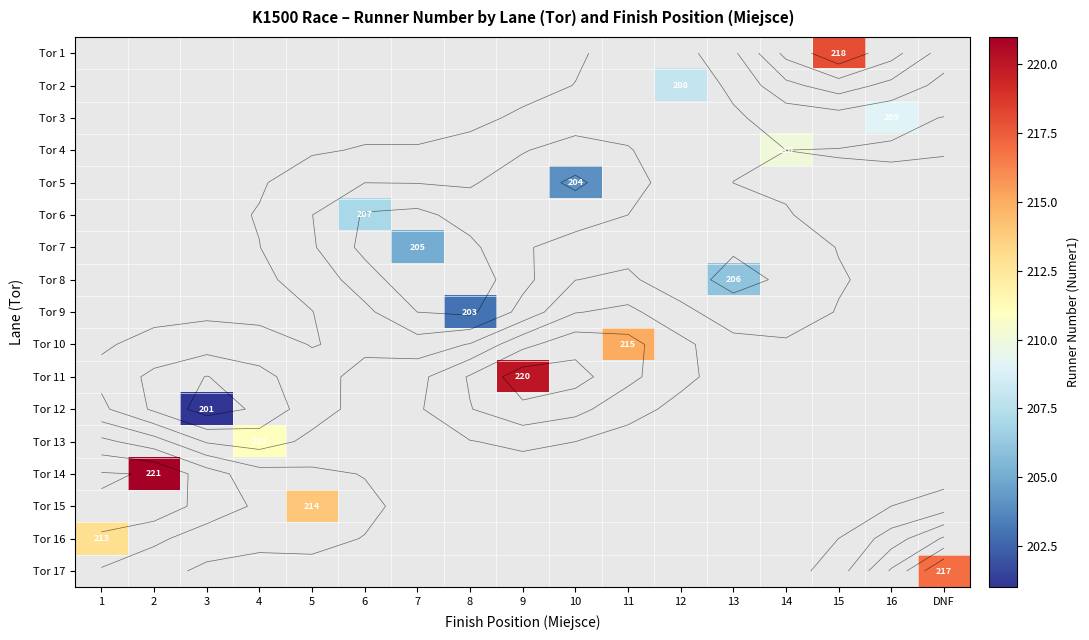

List the series in order of their overall mean, highest first.

Tor 1, Tor 2, Tor 3, Tor 4, Tor 5, Tor 6, Tor 7, Tor 8, Tor 9, Tor 10, Tor 11, Tor 12, Tor 13, Tor 14, Tor 15, Tor 16, Tor 17